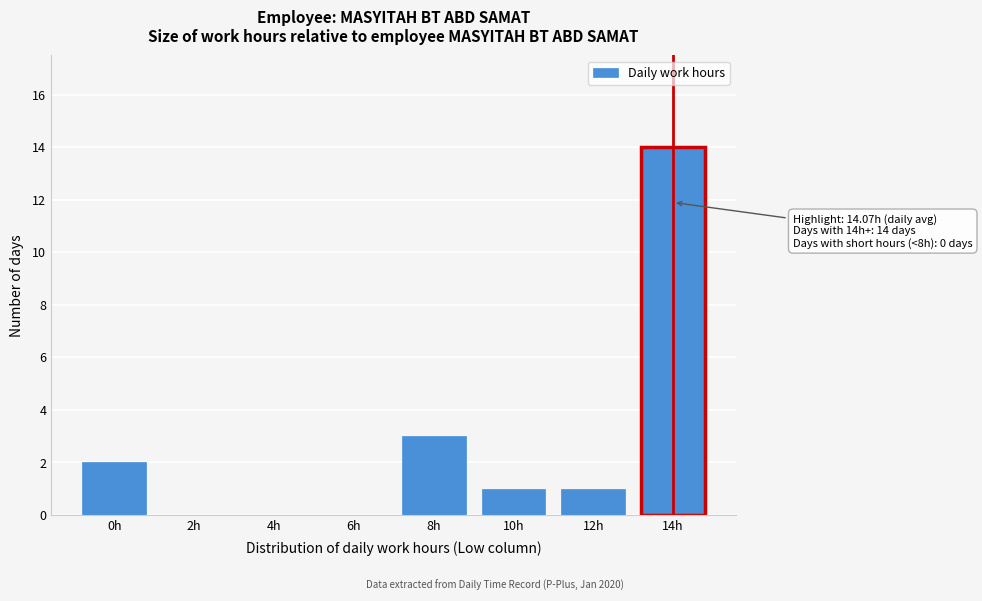

Reading left to right, list all the values displayed in this chart.

0h=2	2h=0	4h=0	6h=0	8h=3	10h=1	12h=1	14h=14